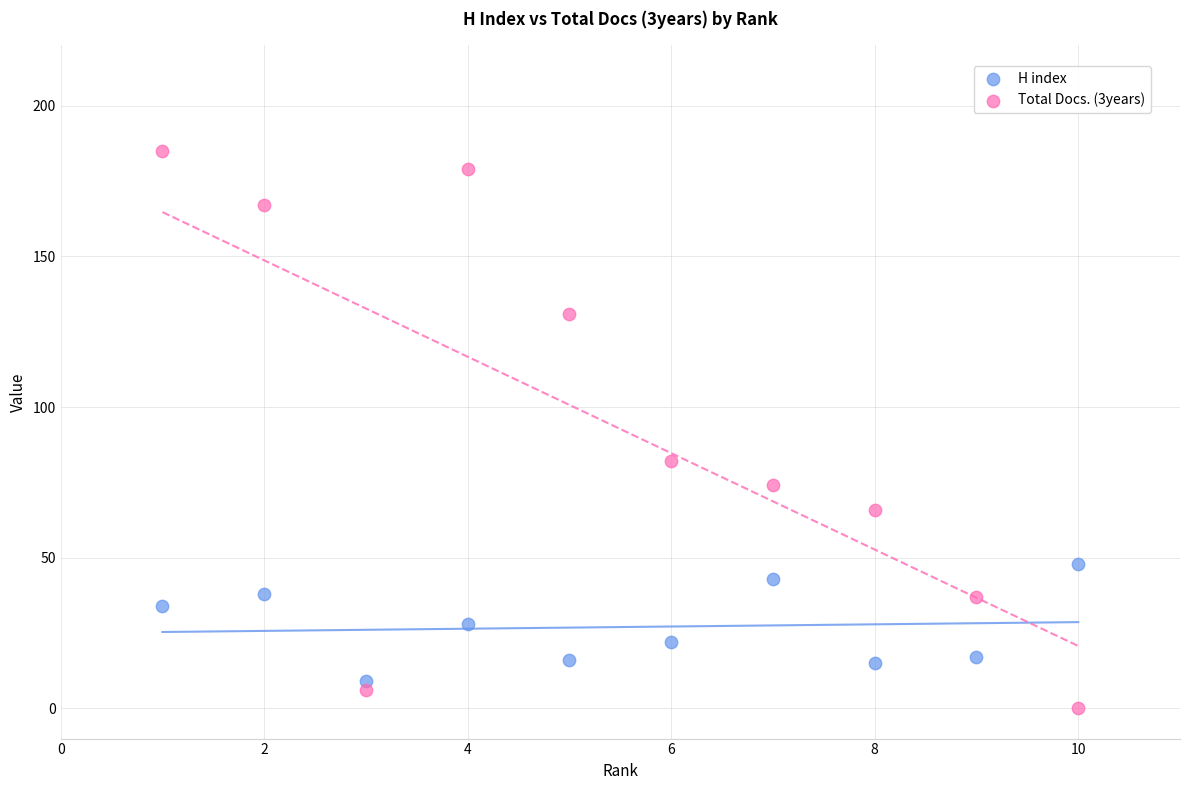

Which series has the largest Y range (max minus min)?

Total Docs. (3years)